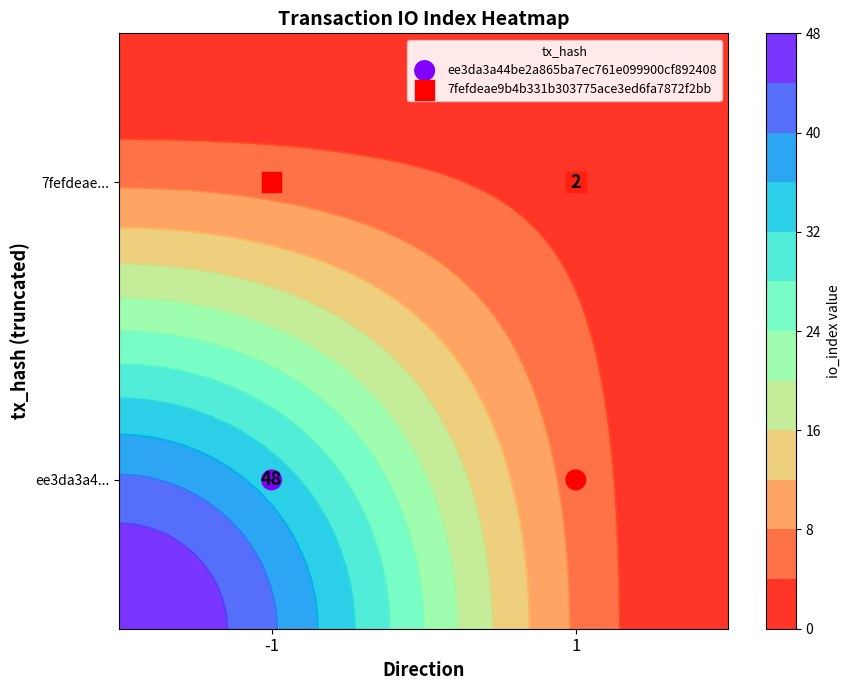

Rank the categories by 7fefdeae9b4b331b303775ace3ed6fa7872f2bb value from highest to lowest.

-1, 1